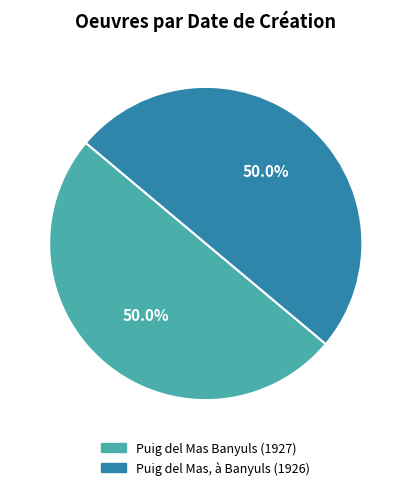

How many slices are in this pie chart?

2